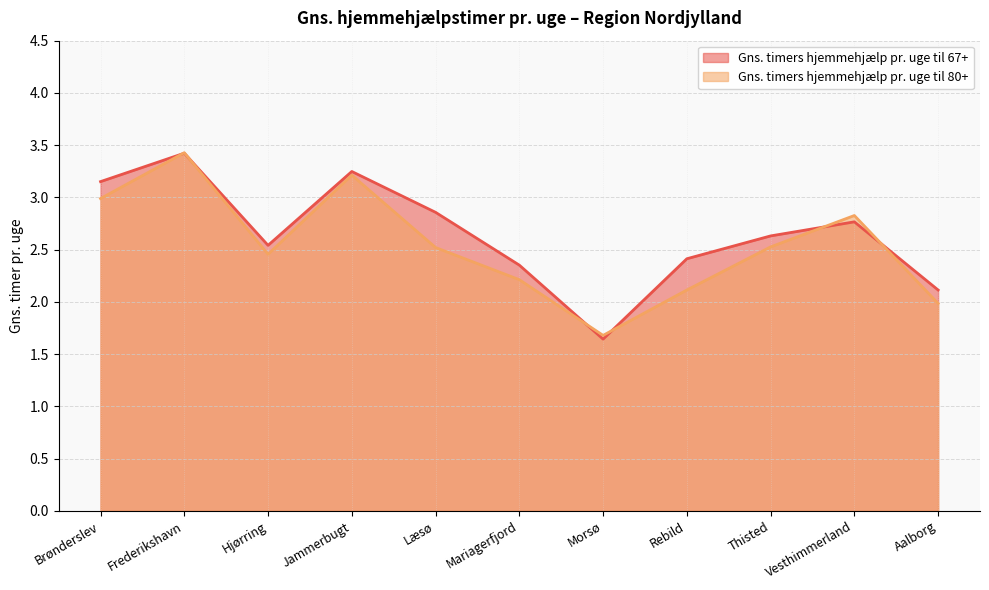

At which category is the sum across all series the highest?

Frederikshavn